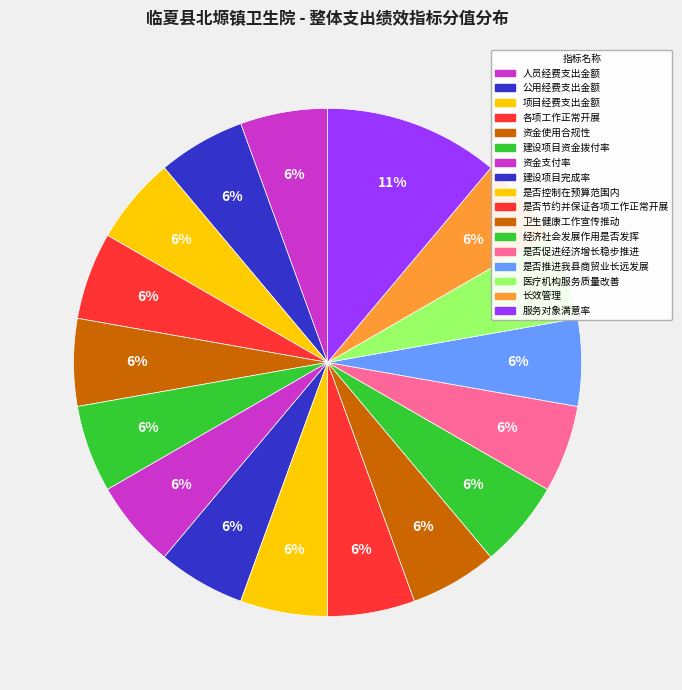

To the nearest percent, what portion does 是否促进经济增长稳步推进 represent?

6%